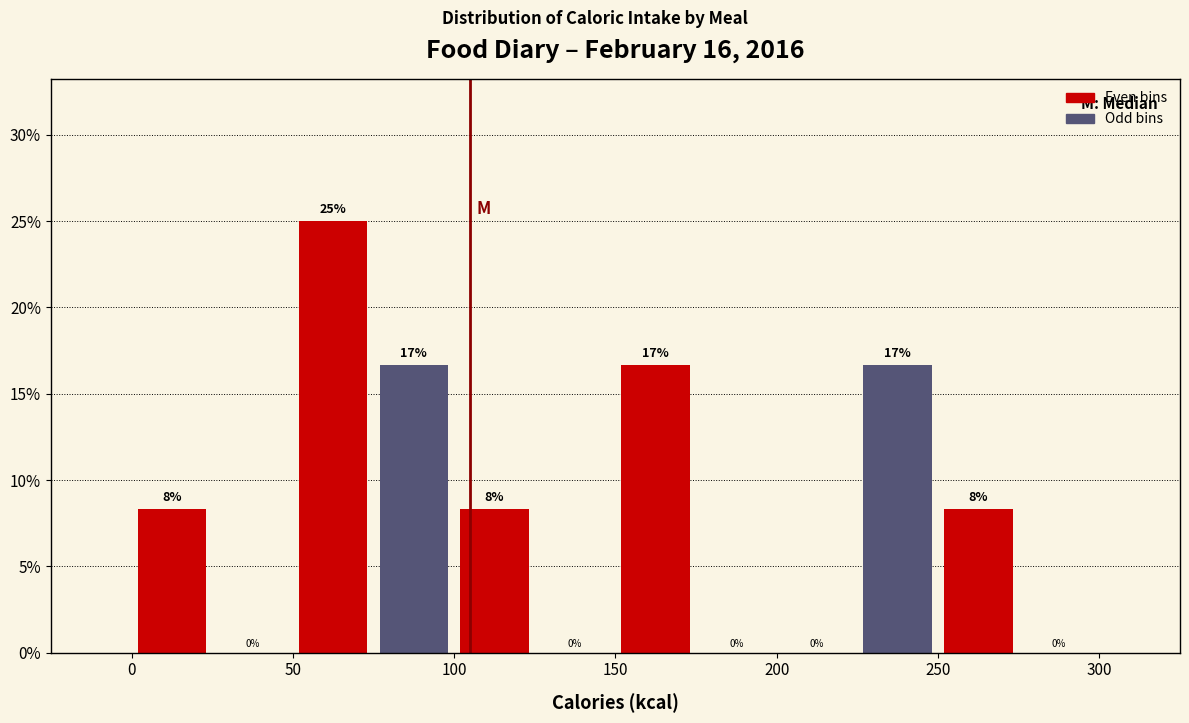

Which range on the x-axis has the tallest bar?

50 to 75